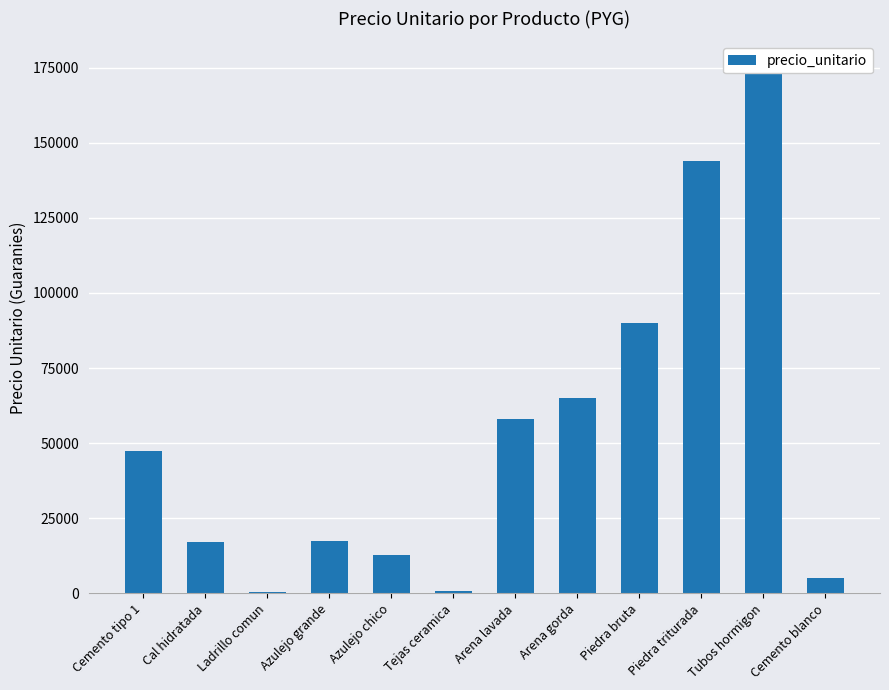

What is the change in value from Tejas ceramica to Cemento blanco?

+4367